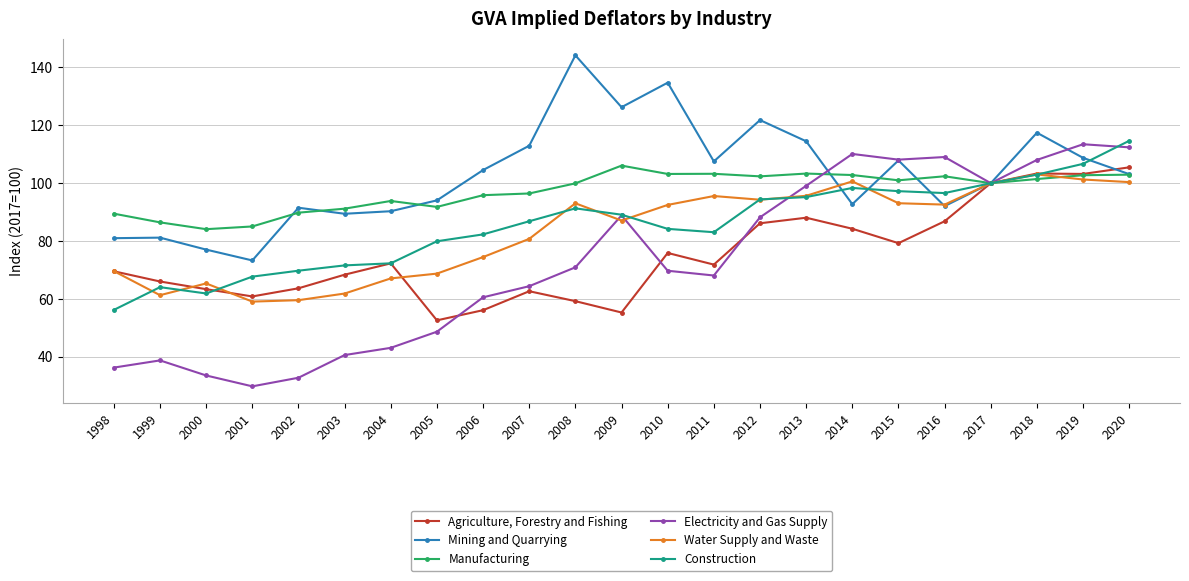

The Agriculture, Forestry and Fishing series shows 22.3 at 1999. True or false?

False